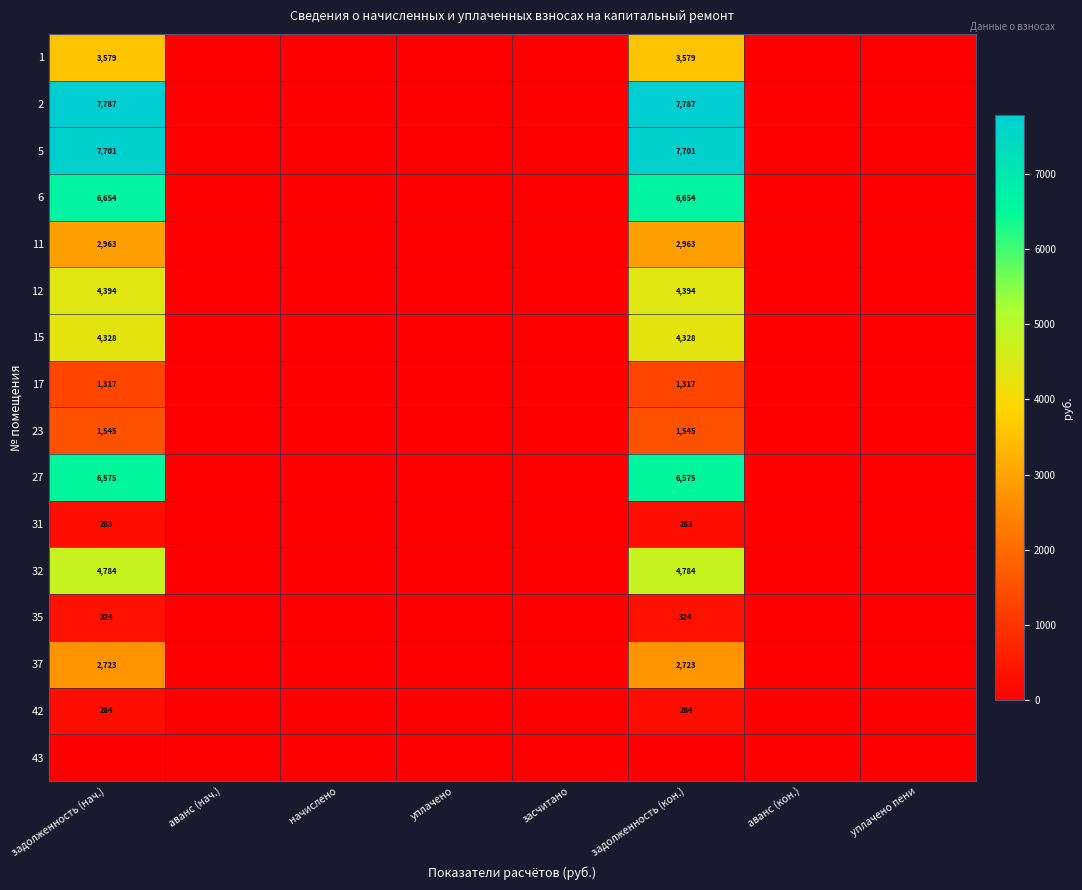

The 6 series shows 1885 at задолженность (нач.). True or false?

False